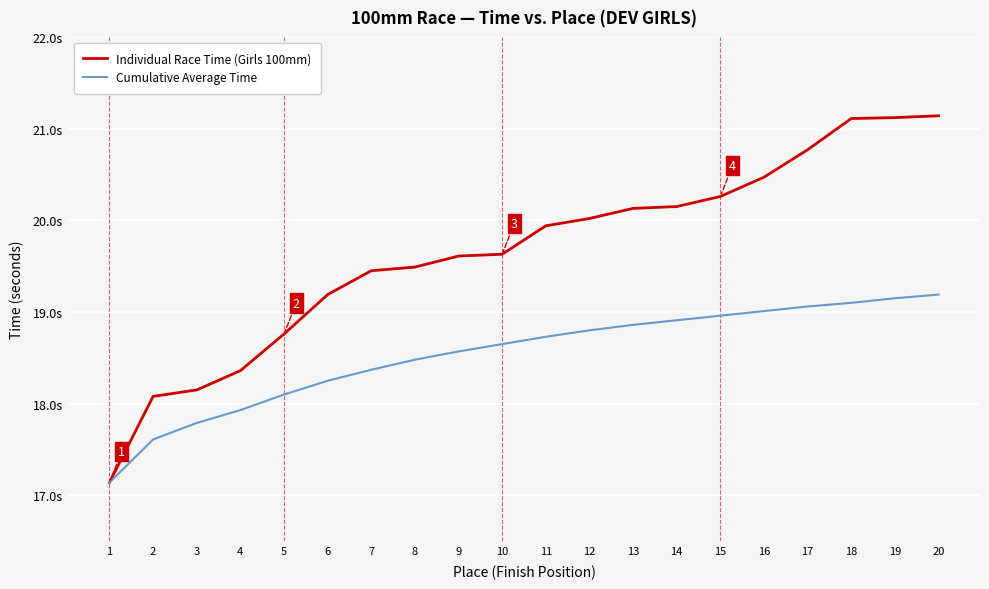

List the series in order of their peak value, highest first.

Individual Race Time (Girls 100mm), Cumulative Average Time